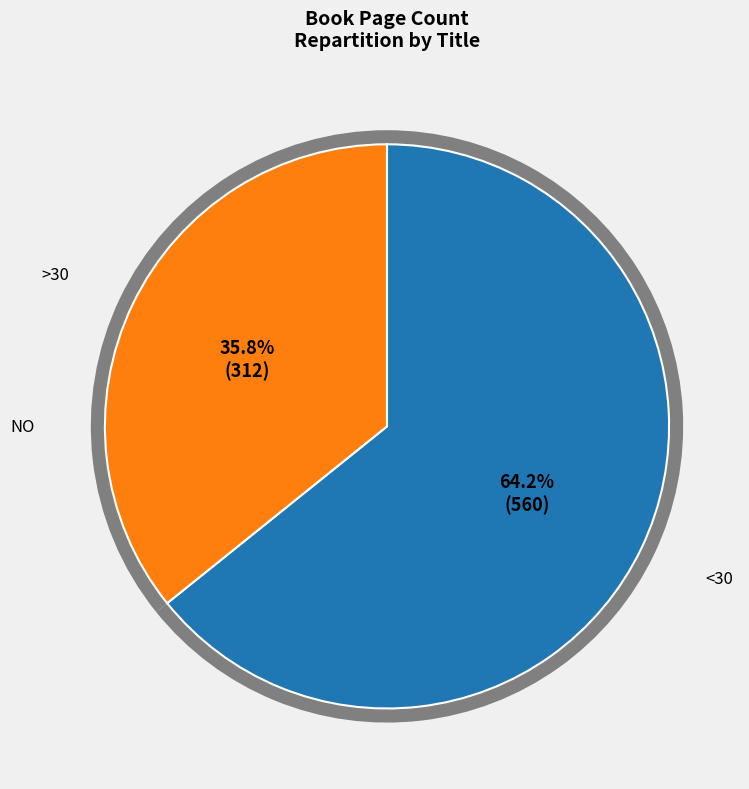

How many slices are in this pie chart?

2